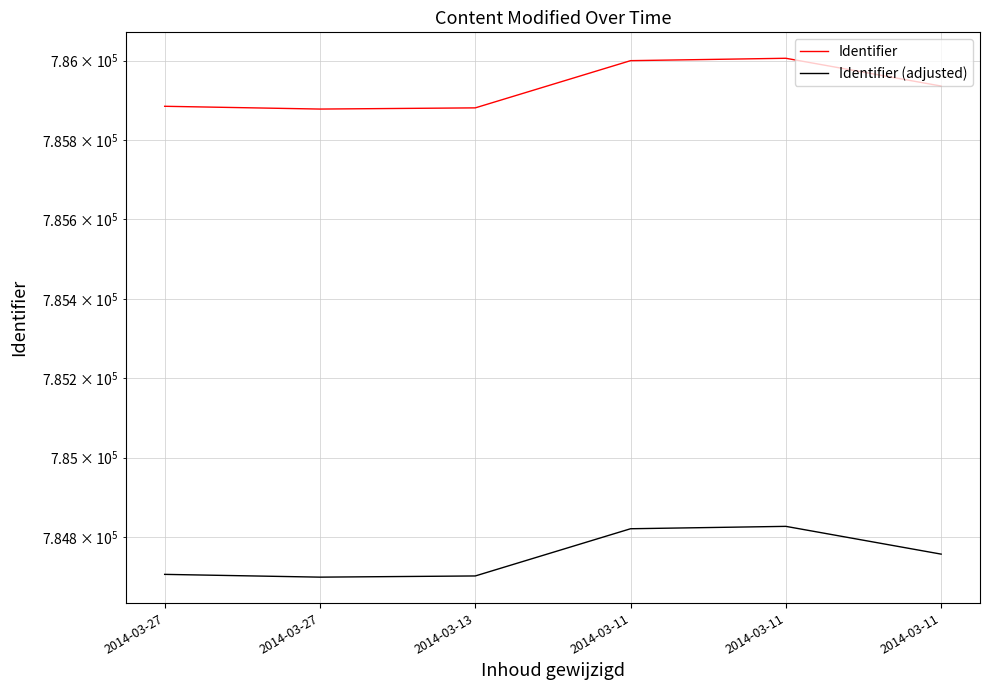

Between 2014-03-27 and 2014-03-11, which is larger?

2014-03-11